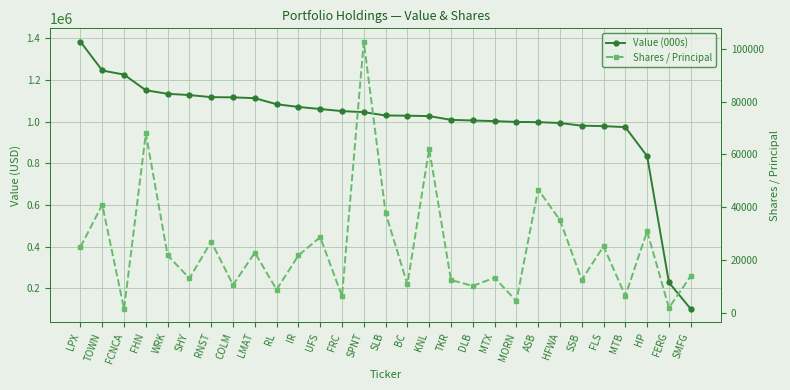

What value does the Shares / Principal series have at SMFG, to the nearest 50?

13900